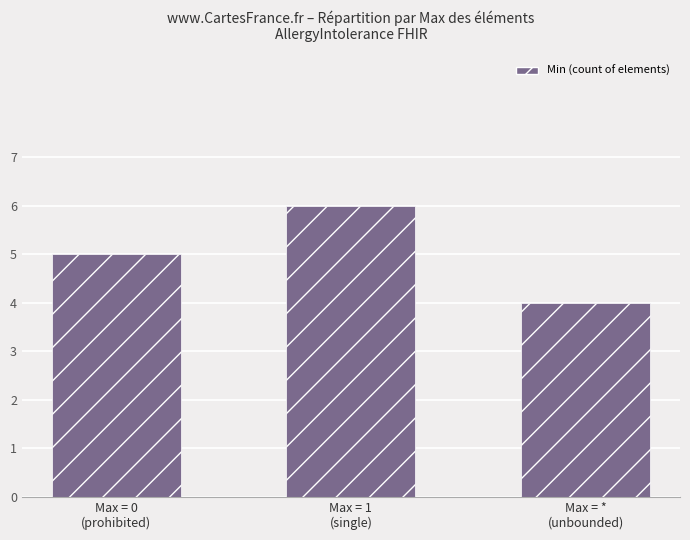

What is the minimum value shown in the chart?

4